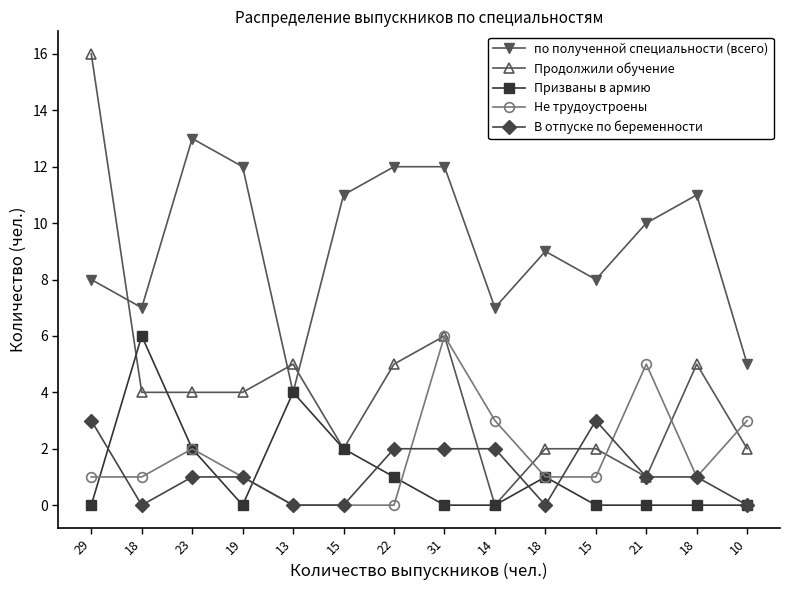

What is the total value across all series at 29?

28